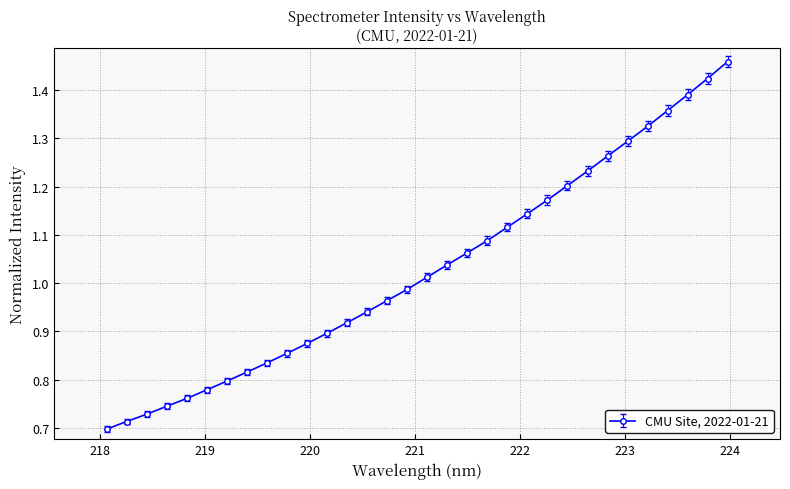

True or false: there are more than 2 points higher than both neighbors.

False